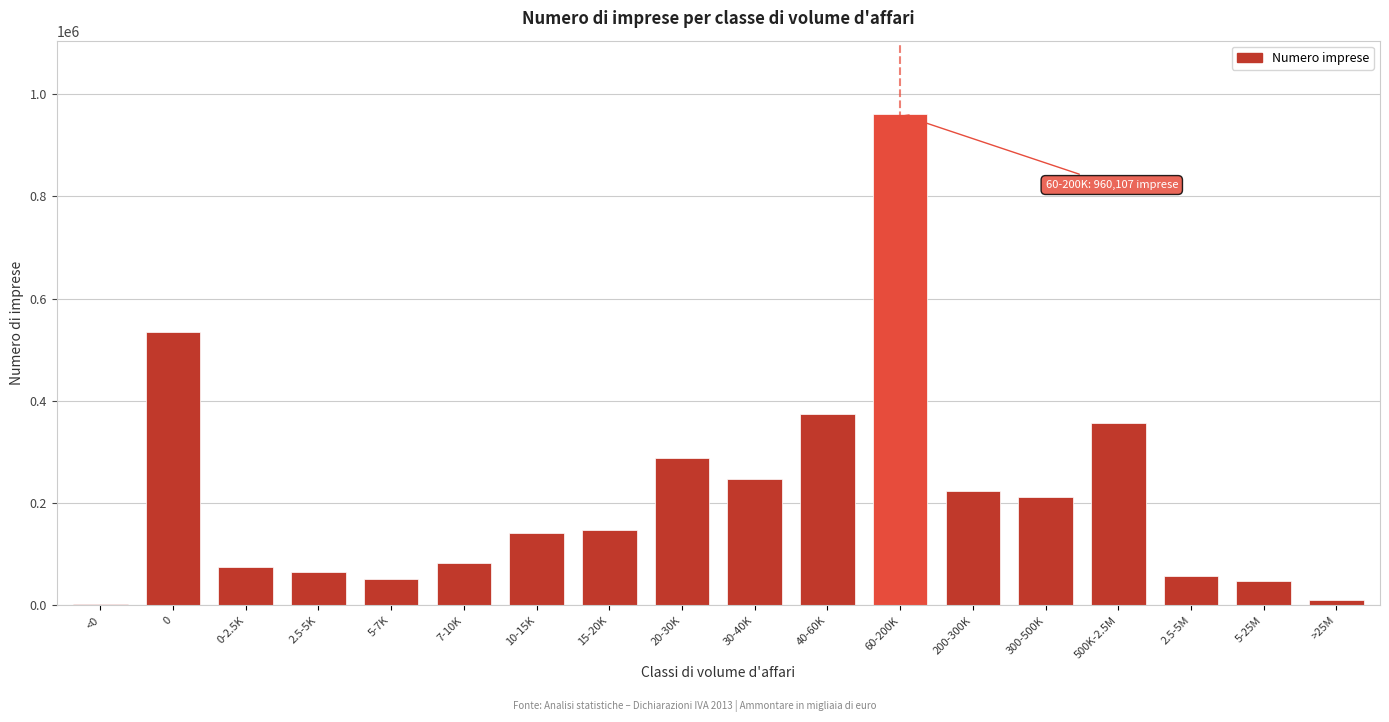

Reading left to right, what are all the values shown in this chart?

<0=2348	0=533758	0-2.5K=75456	2.5-5K=65792	5-7K=52521	7-10K=82295	10-15K=142443	15-20K=147083	20-30K=288920	30-40K=247592	40-60K=373818	60-200K=960107	200-300K=223117	300-500K=212545	500K-2.5M=356889	2.5-5M=58176	5-25M=47913	>25M=11443